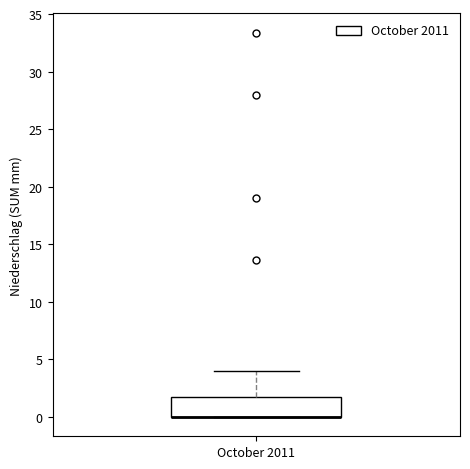

Read this box plot against the y-axis: the position of the median line, the range covered by the box, and the ends of both whiskers. The values are not printed on the chart, so give them approximately, as read against the axis.

median 0.0 (drawn on the box's lower edge), box 0.0 to 1.5, whiskers 0.0 to 4.0